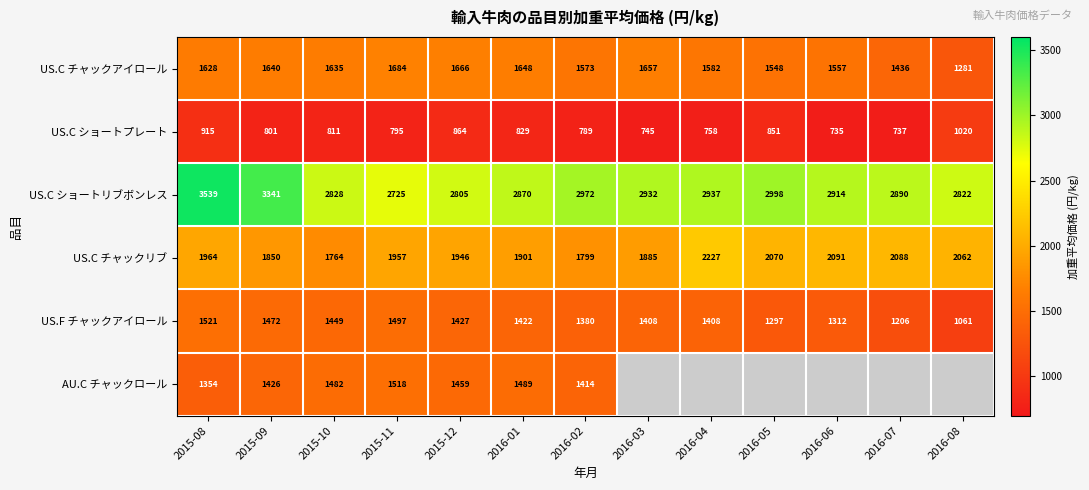

How many series are shown in this chart?

6